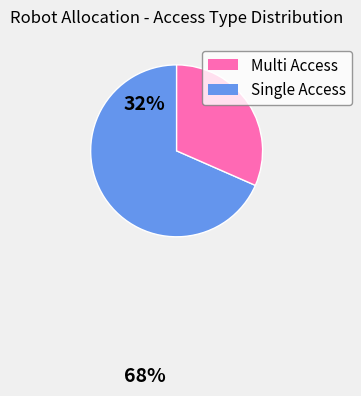

How many slices are in this pie chart?

2